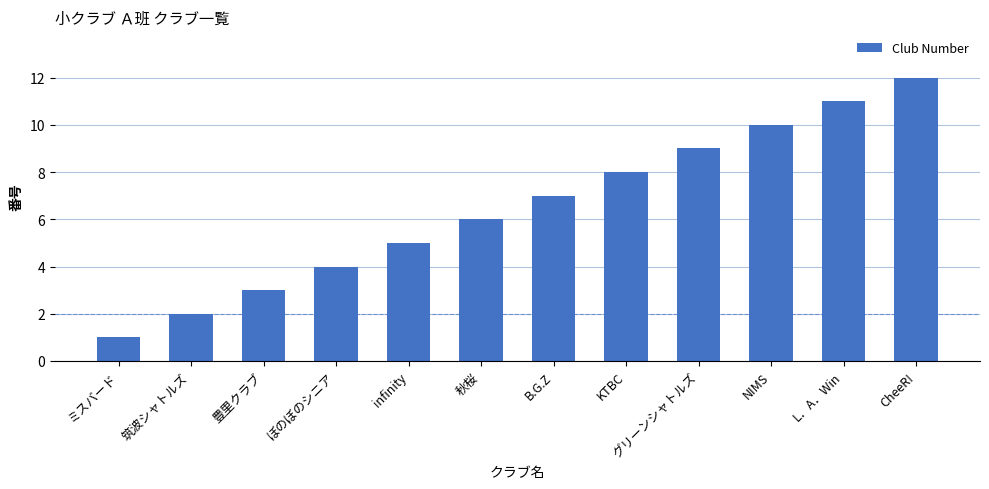

Reading left to right, extract all data points from this chart.

1	2	3	4	5	6	7	8	9	10	11	12